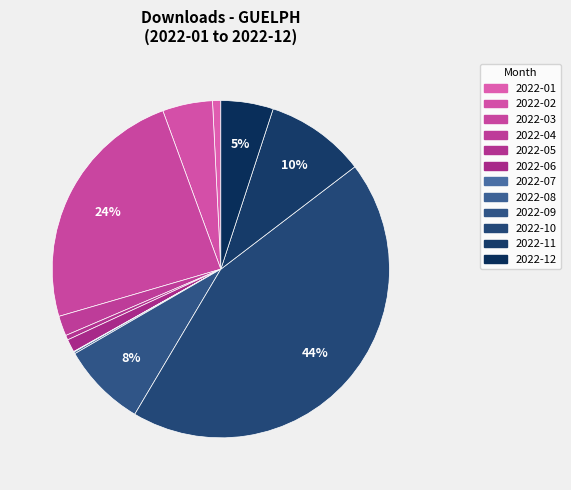

To the nearest percent, what percentage of the pie is 2022-02?

5%